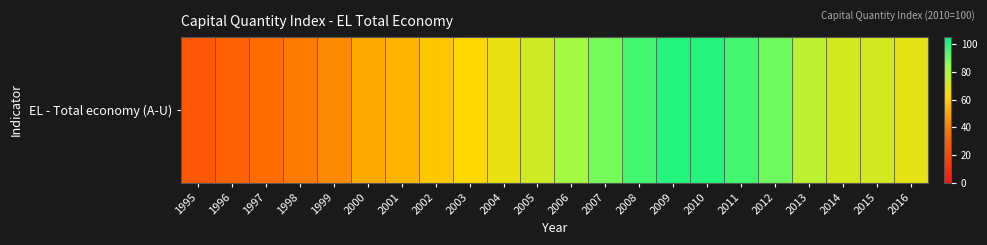

What is the change in value from 2001 to 2010?

+45.7